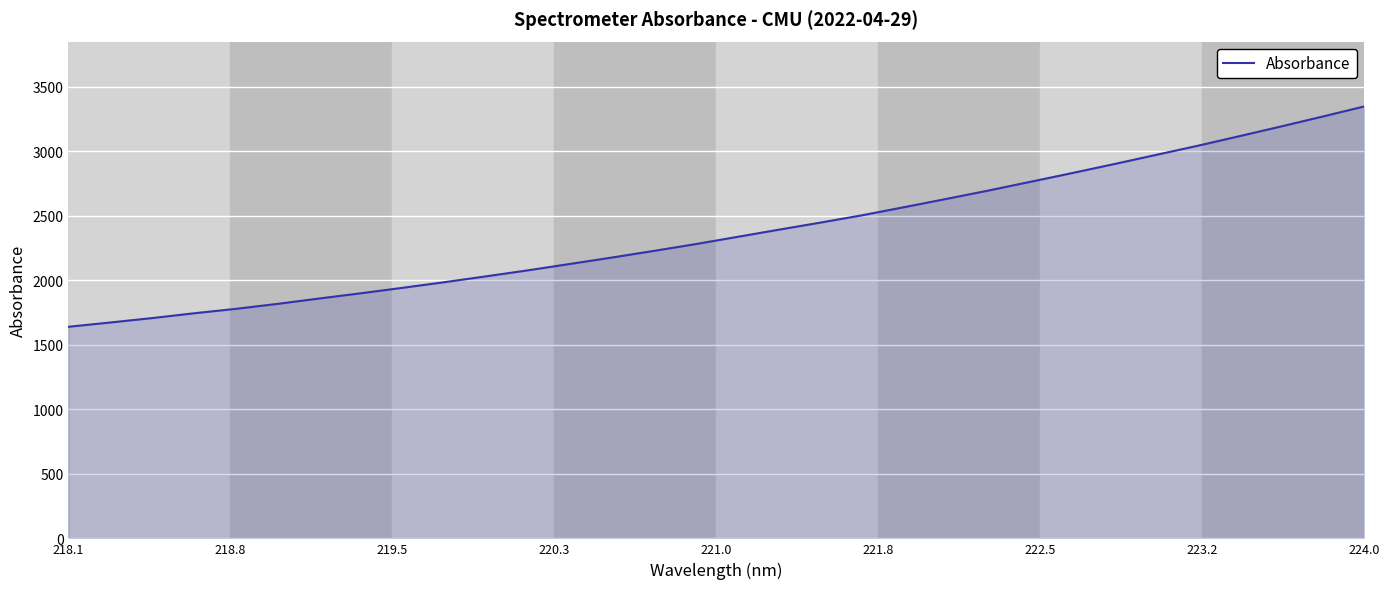

What is the greatest value displayed?

3349.4